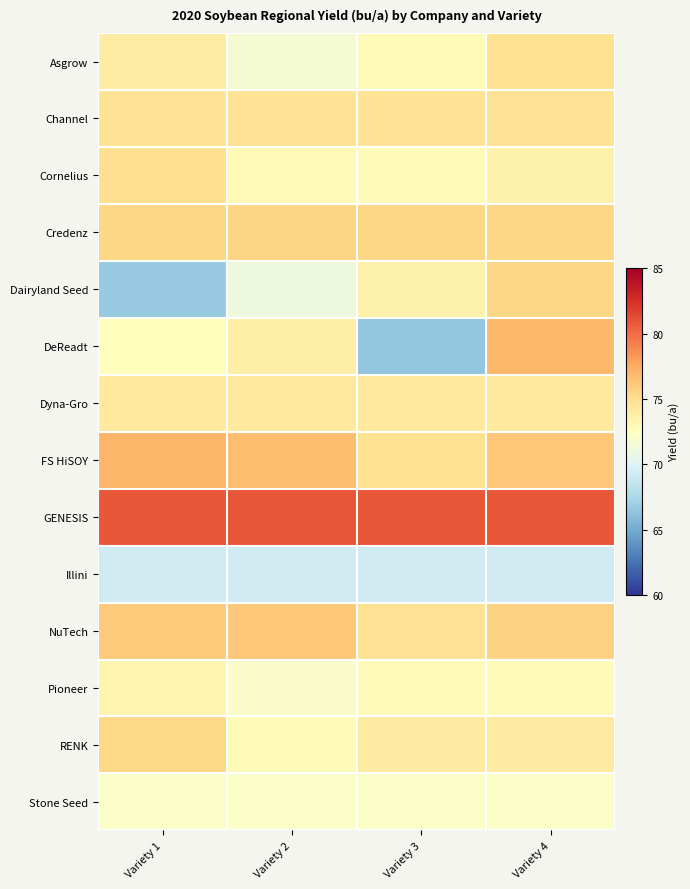

Which has a higher value, Variety 2 or Variety 1?

Variety 1